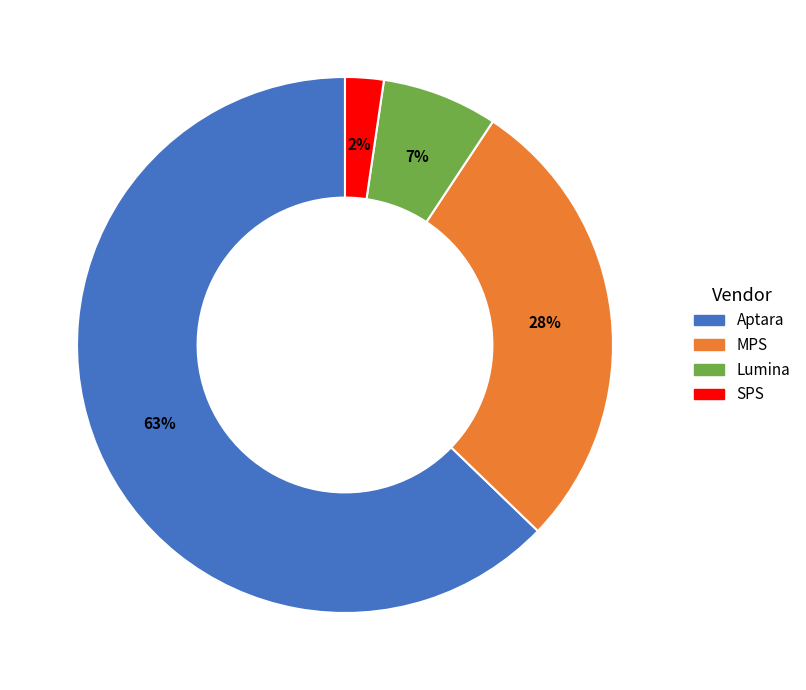

Does Aptara represent more than half of the total?

Yes